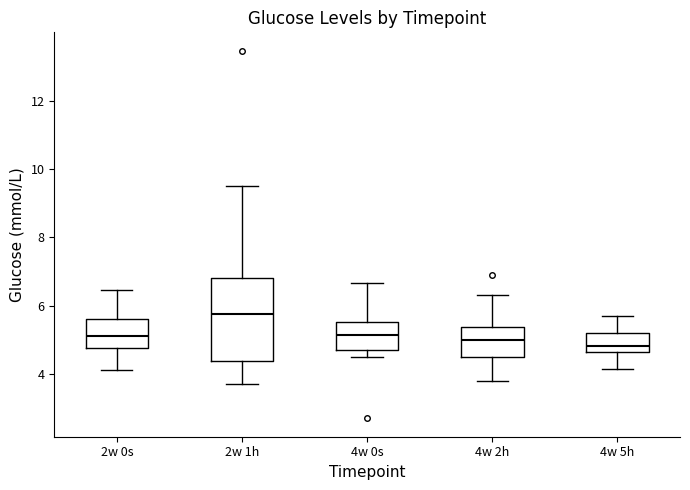

Reading left to right, transcribe this box plot: for each box, give where its median line is, the range the box spans, and where its two whiskers end, as read against the y-axis. The values are not printed on the chart, so give them approximately, as read against the axis.

2w 0s: median 5.2, box 4.8 to 5.6, whiskers 4.2 to 6.4
2w 1h: median 5.8, box 4.4 to 6.8, whiskers 3.8 to 9.4
4w 0s: median 5.2, box 4.8 to 5.6, whiskers 4.6 to 6.6
4w 2h: median 5.0, box 4.4 to 5.4, whiskers 3.8 to 6.4
4w 5h: median 4.8, box 4.6 to 5.2, whiskers 4.2 to 5.8